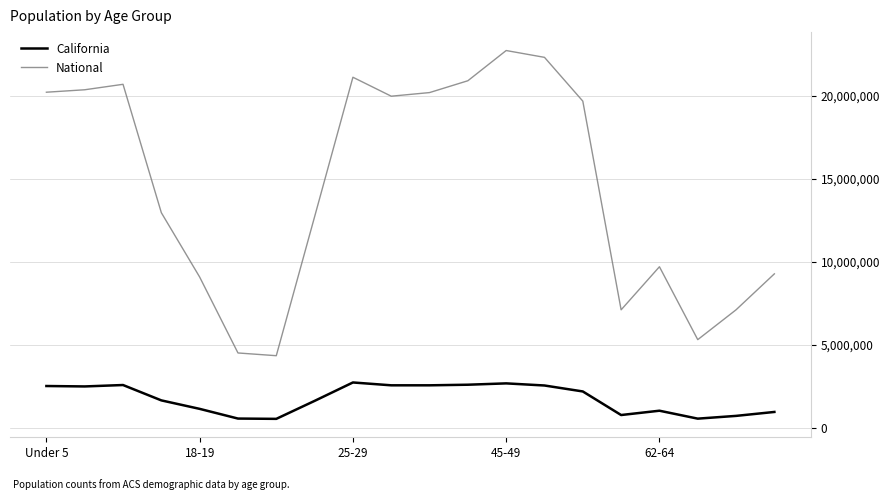

What is the minimum value for National?

4354294